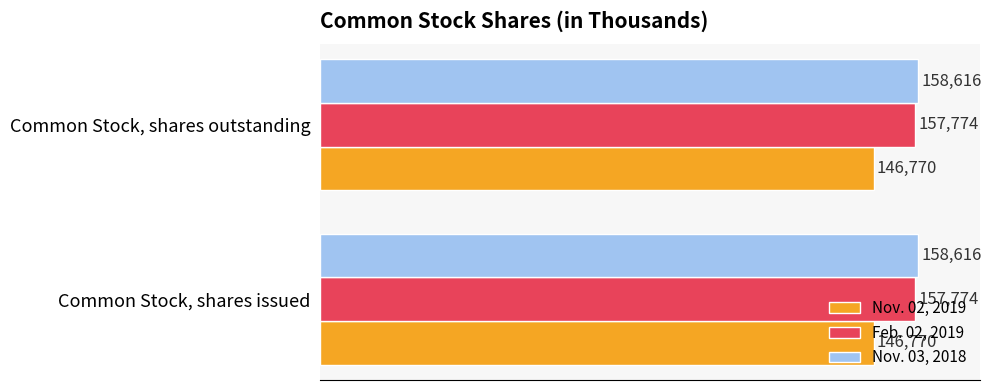

What is the spread (max minus min) of values at Common Stock, shares issued?

11846